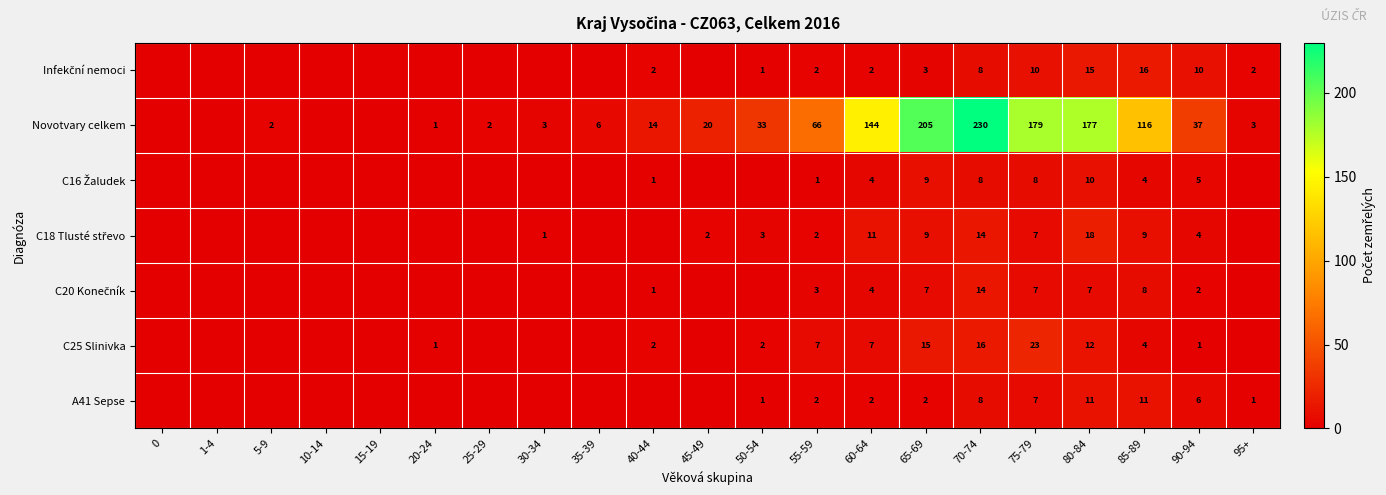

Between 95+ and 40-44, which is larger?

95+